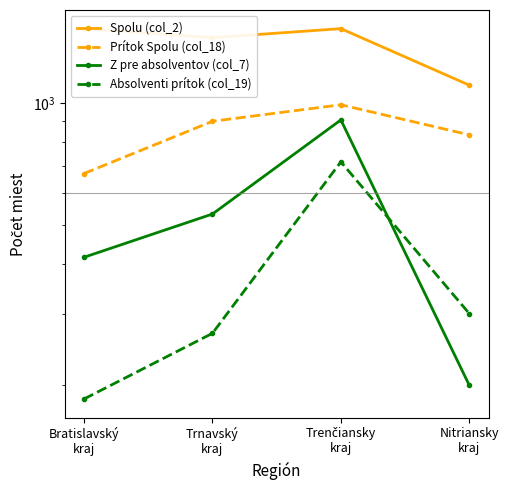

Which category has the lowest value in the Spolu (col_2) series?

Nitriansky
kraj